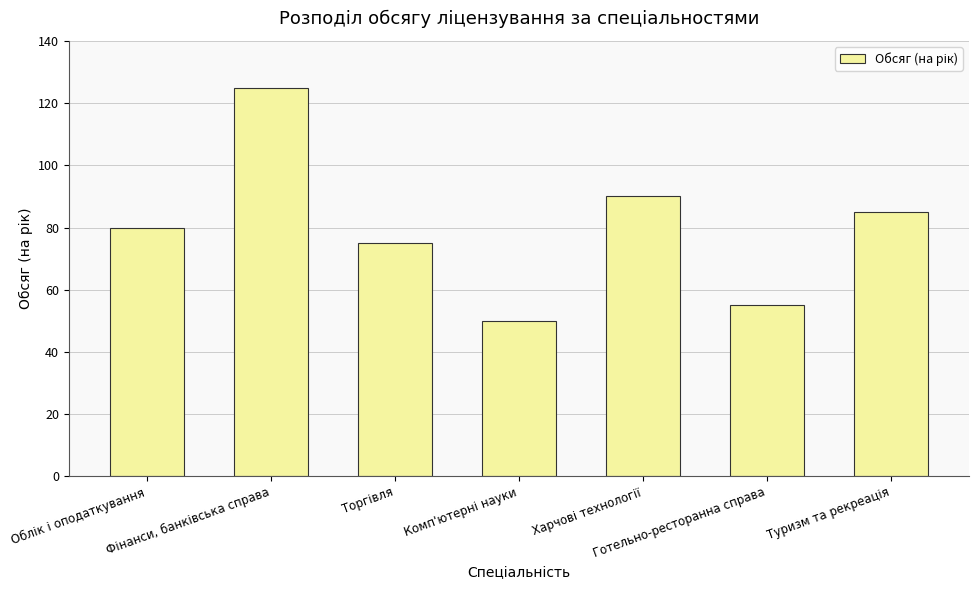

How many categories are shown in the chart?

7